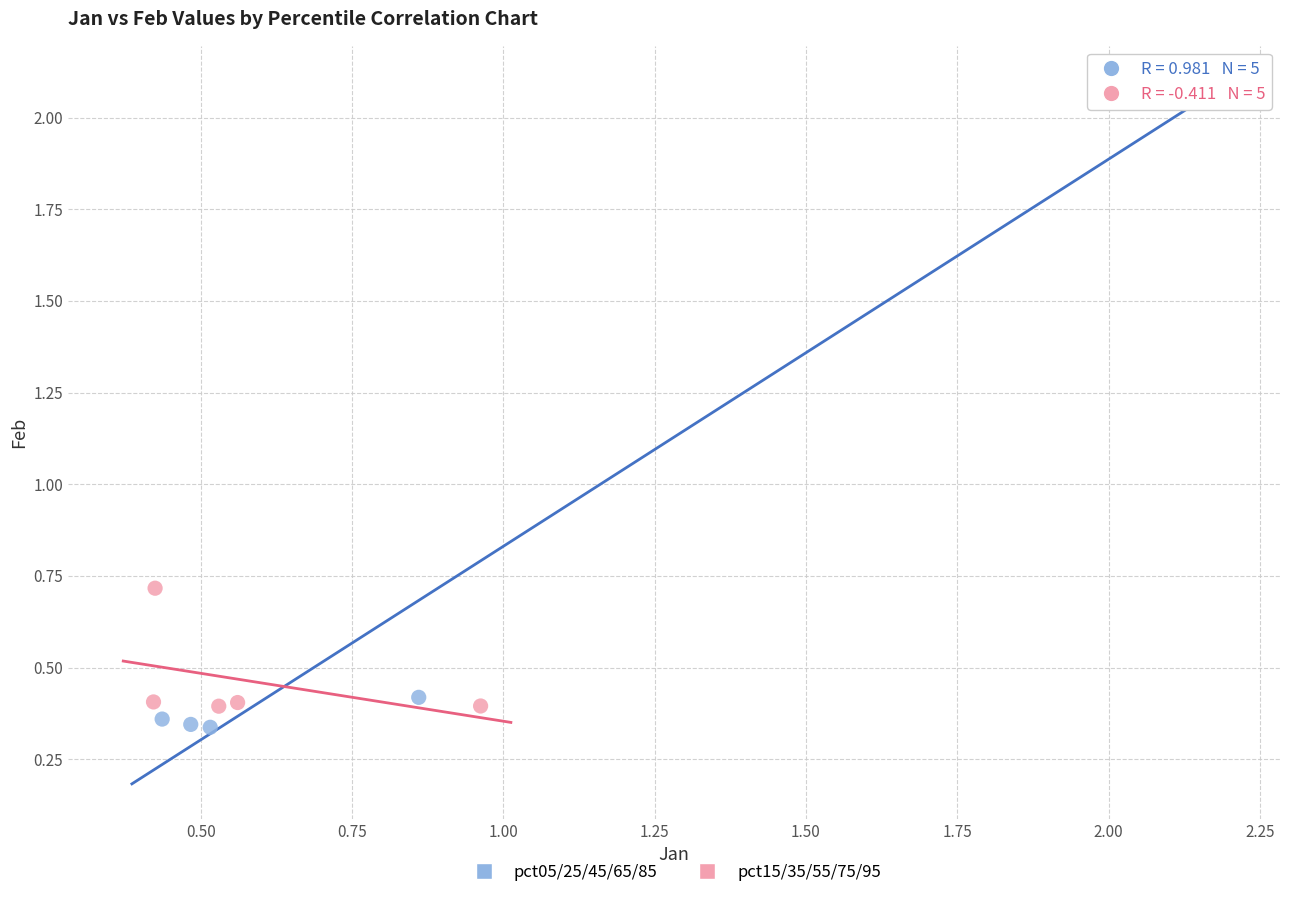

What are all the series names shown in the legend?

pct05/25/45/65/85, pct15/35/55/75/95